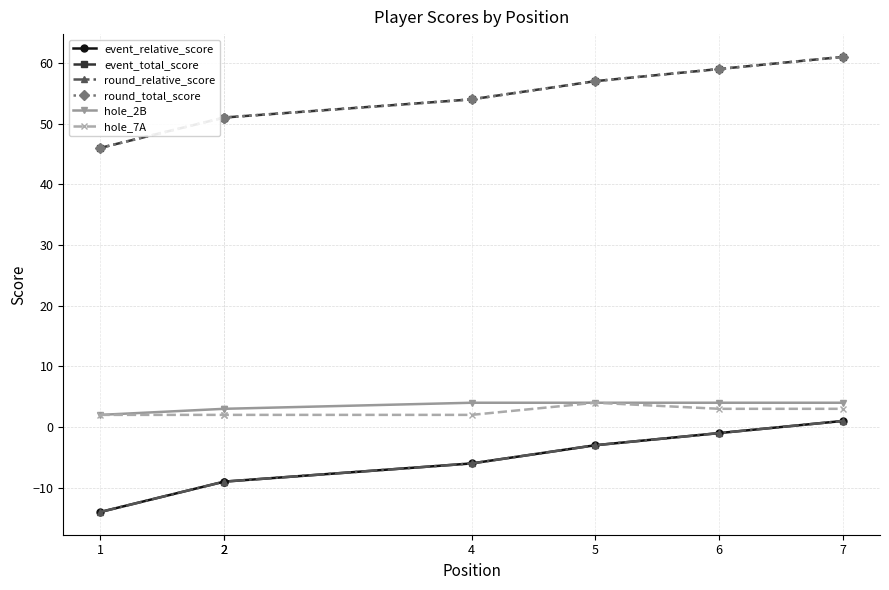

Does the chart have visible grid lines?

Yes